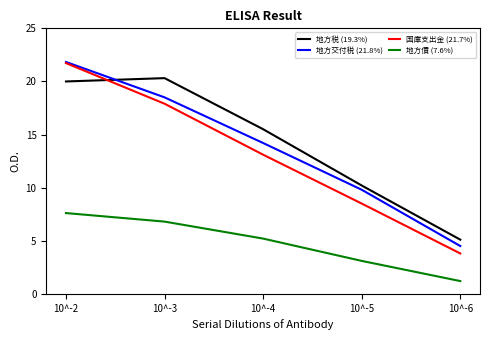

Reading left to right, list all the values displayed in this chart.

地方税 (19.3%): 20.0	20.3	15.5	10.2	5.1
地方交付税 (21.8%): 21.8	18.5	14.2	9.8	4.5
国庫支出金 (21.7%): 21.7	17.9	13.1	8.5	3.8
地方債 (7.6%): 7.6	6.8	5.2	3.1	1.2